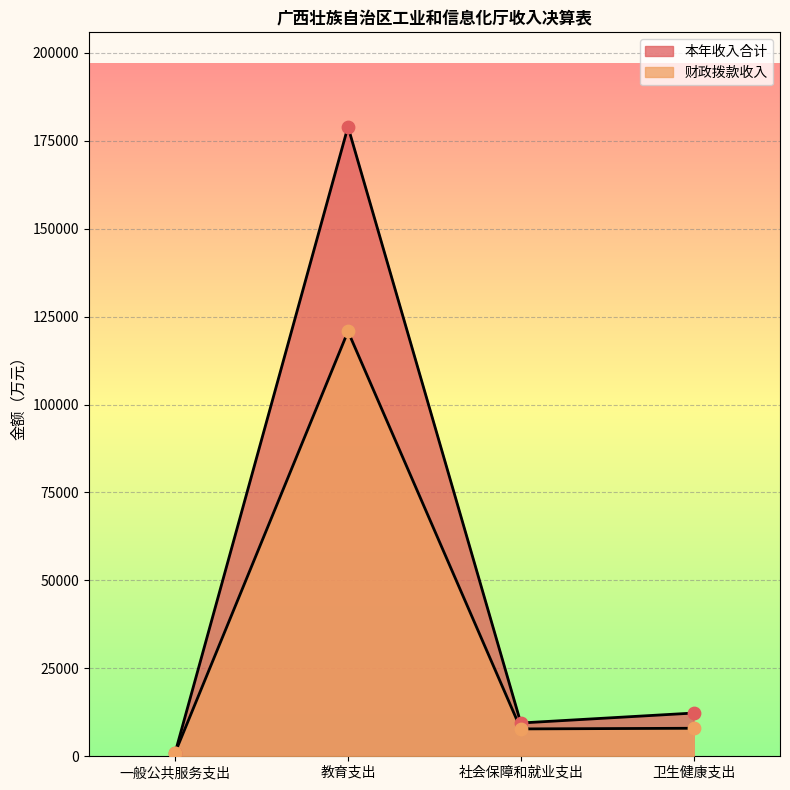

At how many categories does at least one series exceed 112732?

1